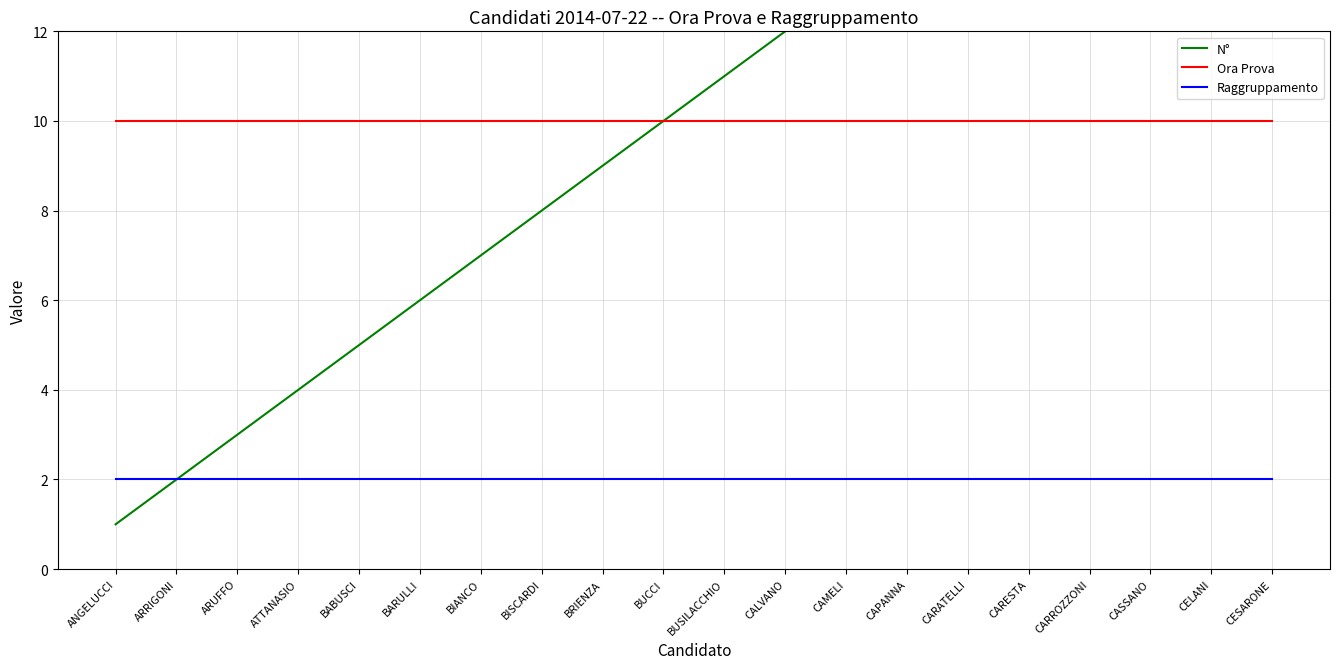

The Raggruppamento series shows 2 at BARULLI. True or false?

True